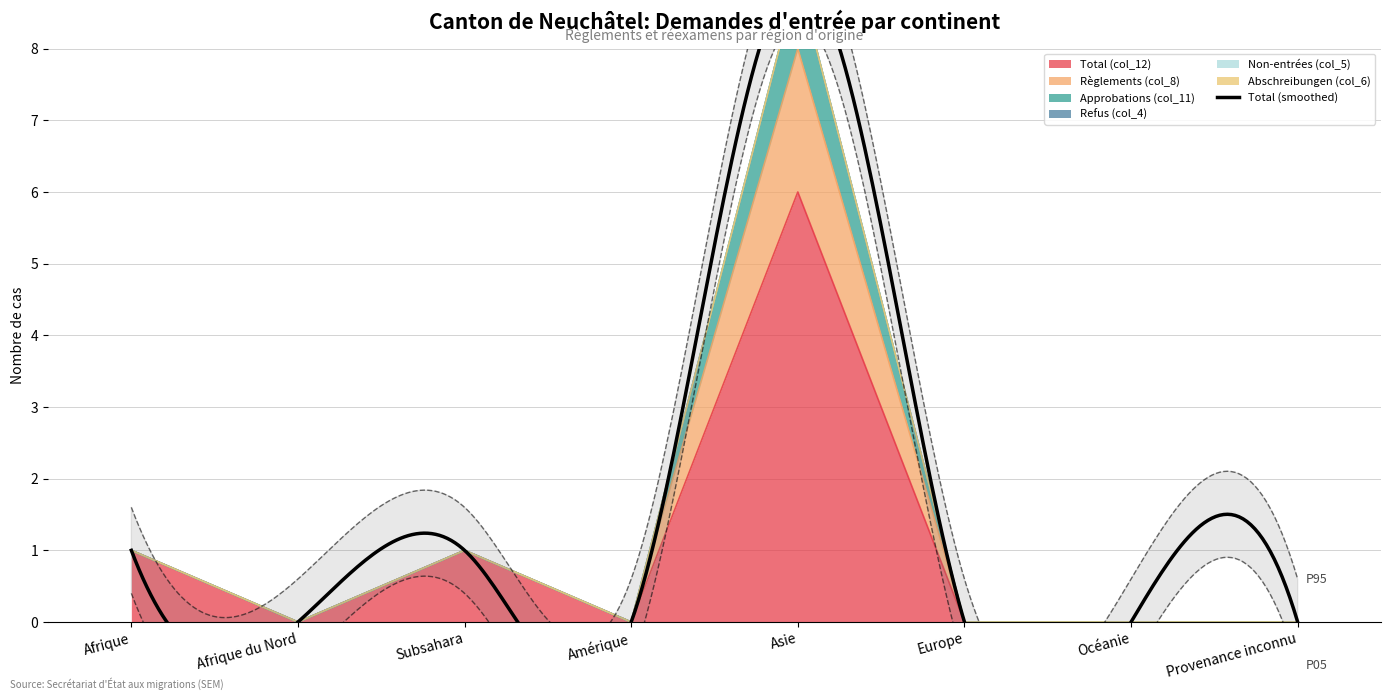

At Amérique, list the series in order from largest to smallest.

Total (col_12), Règlements (col_8), Approbations (col_11)